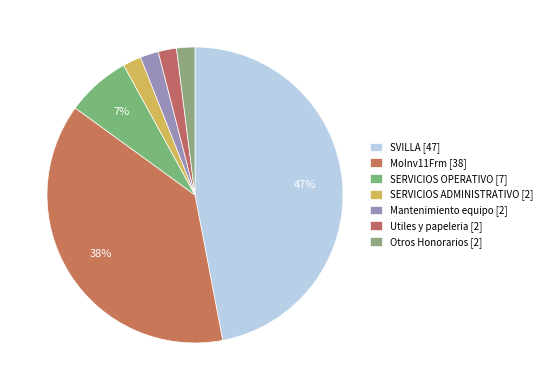

Count the number of slices in the pie.

7